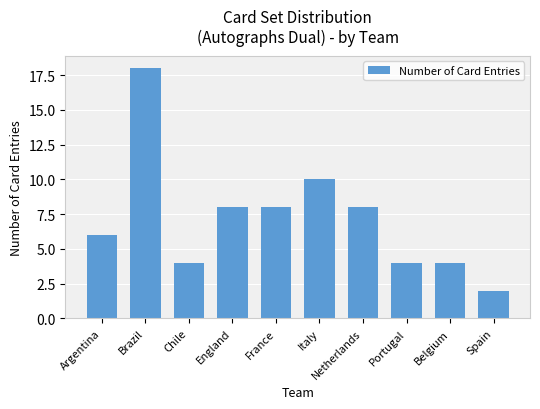

Count the number of categories in the chart.

10